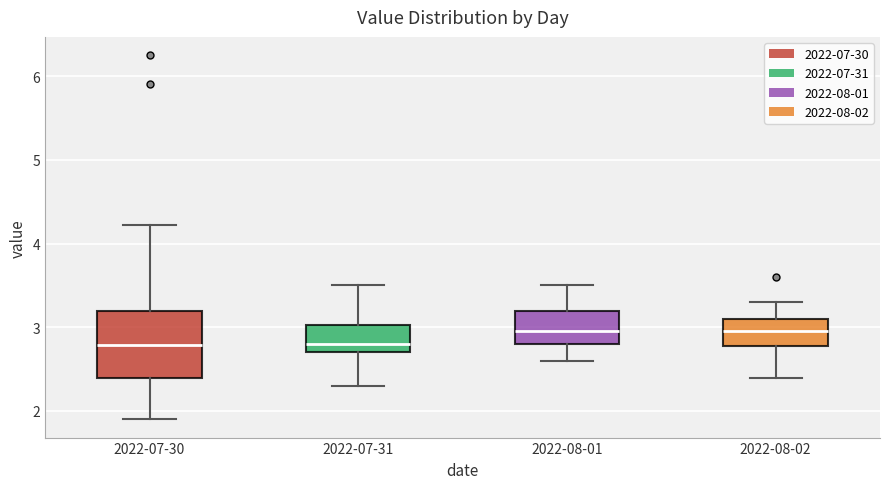

Comparing the boxes themselves (not the whiskers), which one is the tallest?

2022-07-30